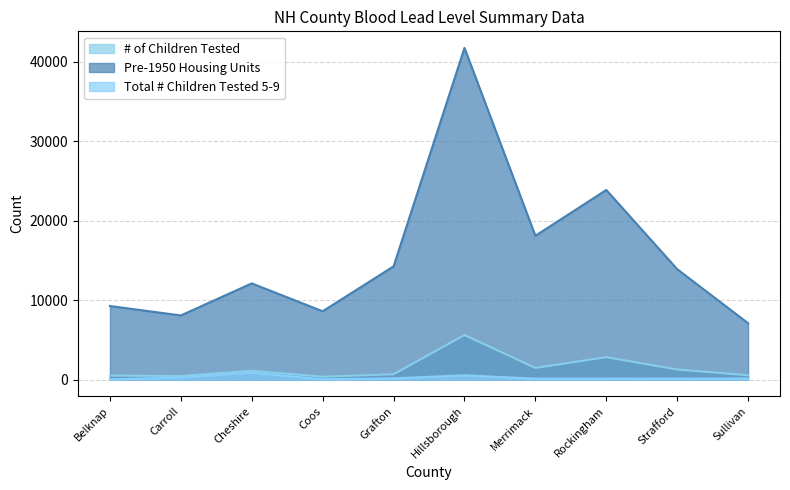

What is the difference between the second highest and second lowest values in the # of Children Tested series?

2376